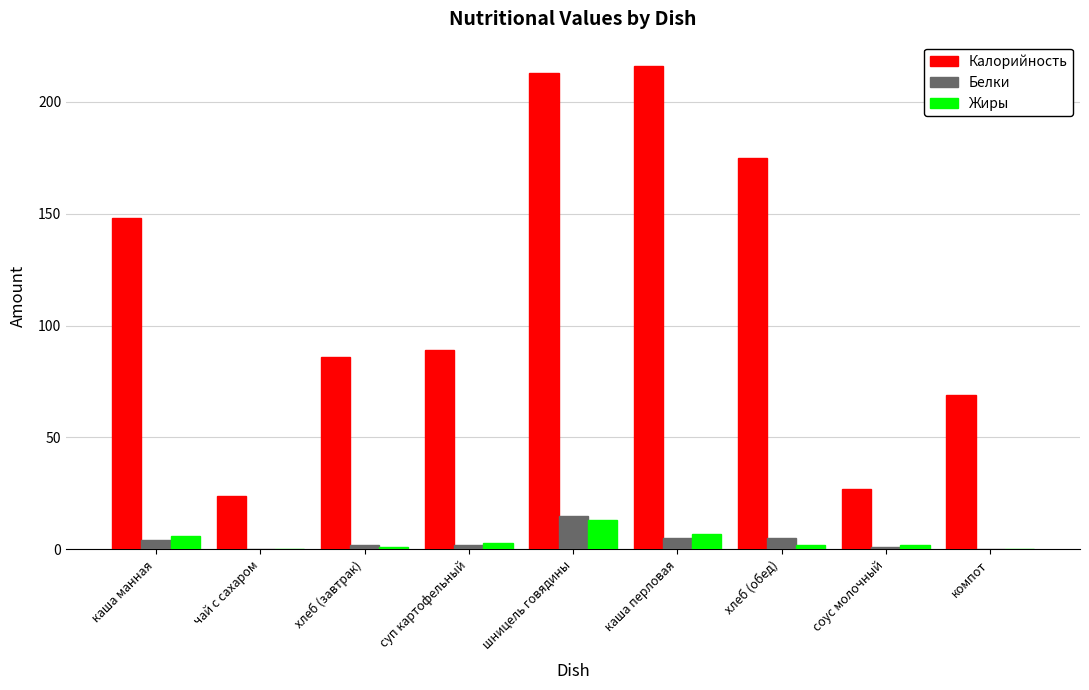

Between суп картофельный and компот, which series saw the biggest shift?

Калорийность